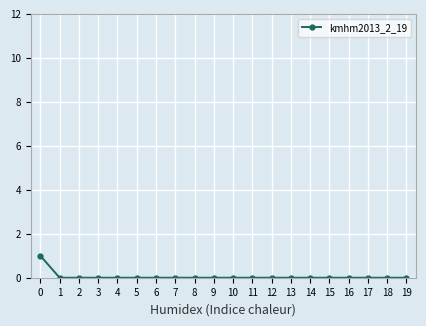

The chart shows a value of 0 at 13. True or false?

True